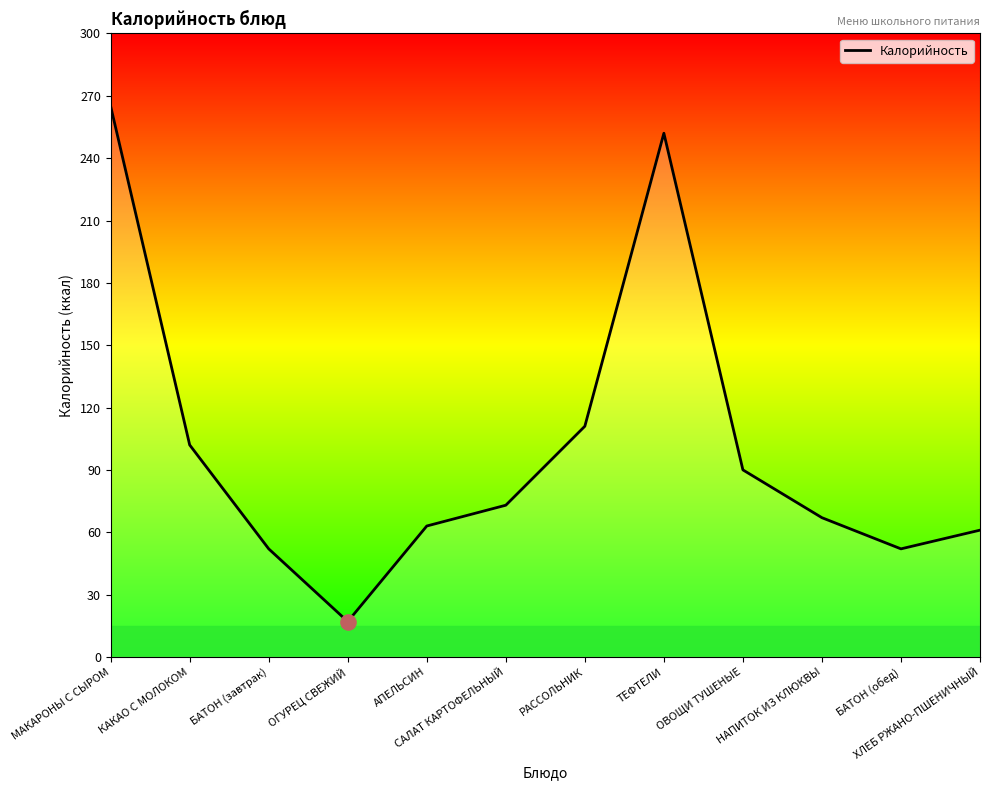

What is the change in value from ОГУРЕЦ СВЕЖИЙ to ТЕФТЕЛИ?

+235